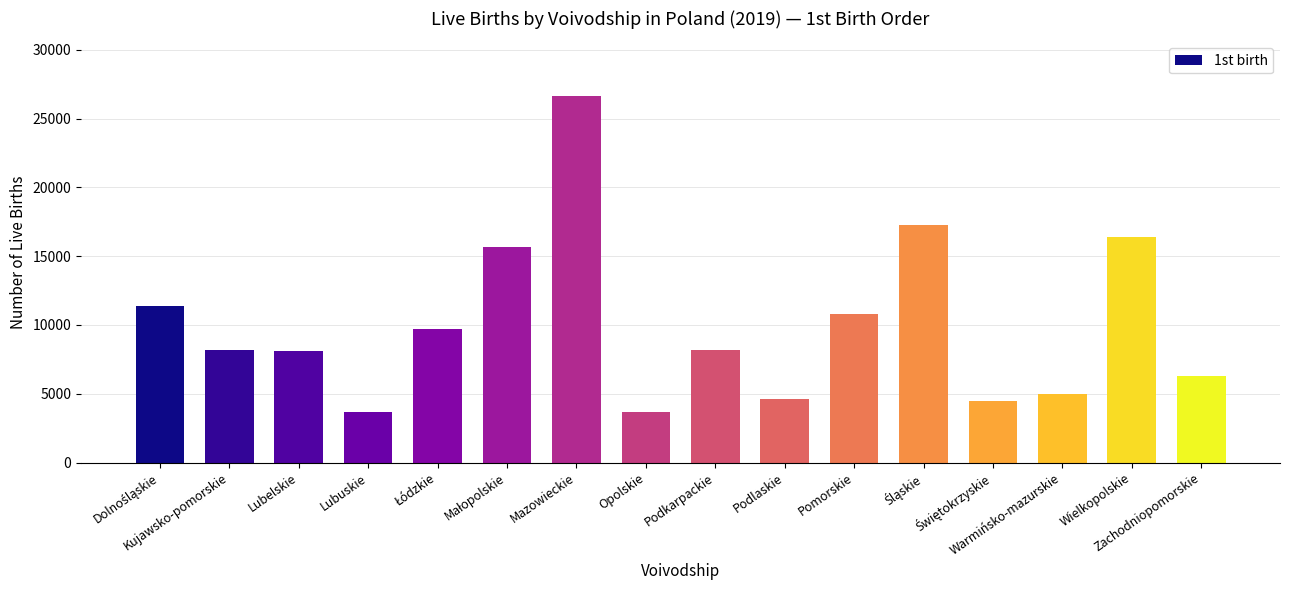

At which category does the chart reach its peak across all series?

Mazowieckie